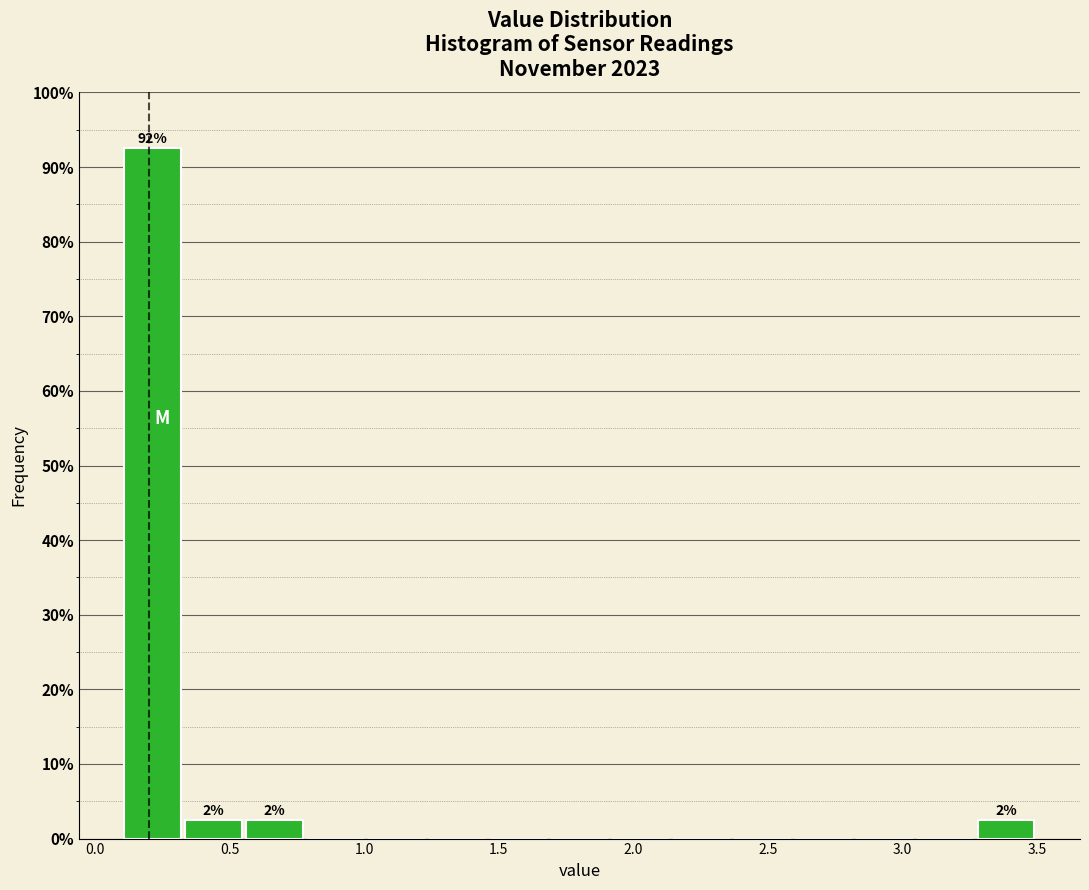

Over which range of the x-axis is the bar tallest?

0.10 to 0.35